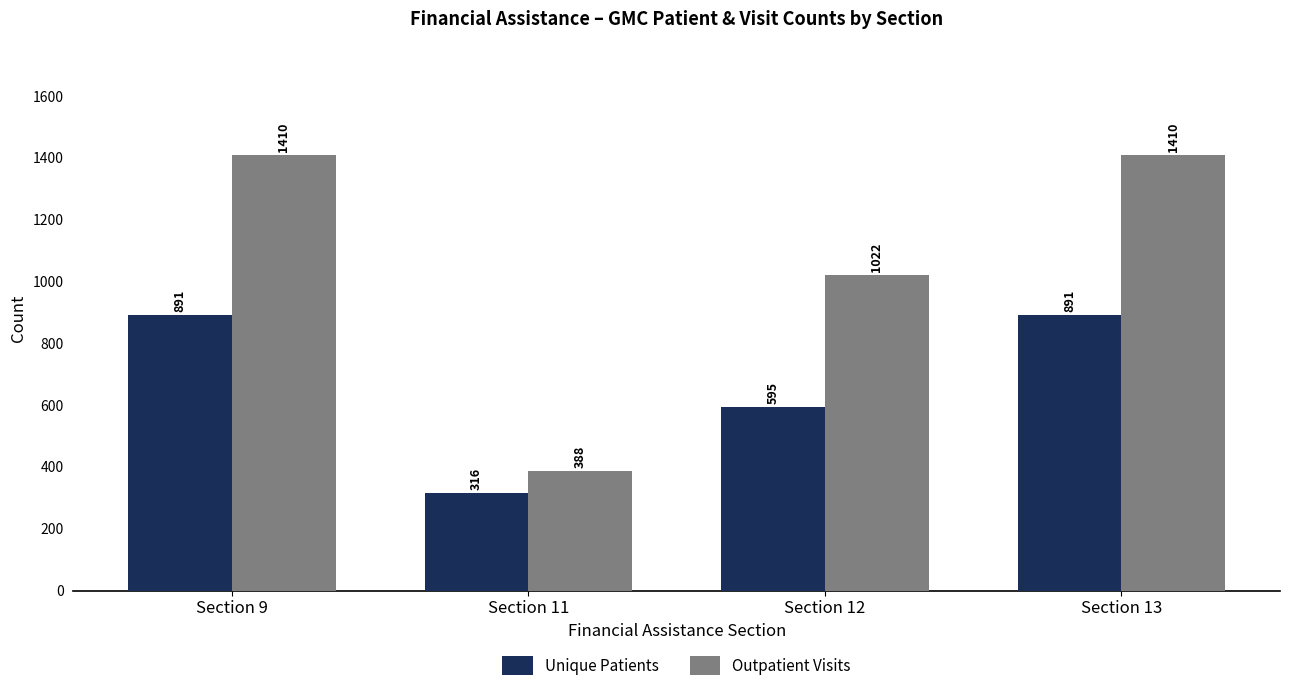

Reading right to left, what are all the values shown in this chart?

Unique Patients: Section 13=891	Section 12=595	Section 11=316	Section 9=891
Outpatient Visits: Section 13=1410	Section 12=1022	Section 11=388	Section 9=1410